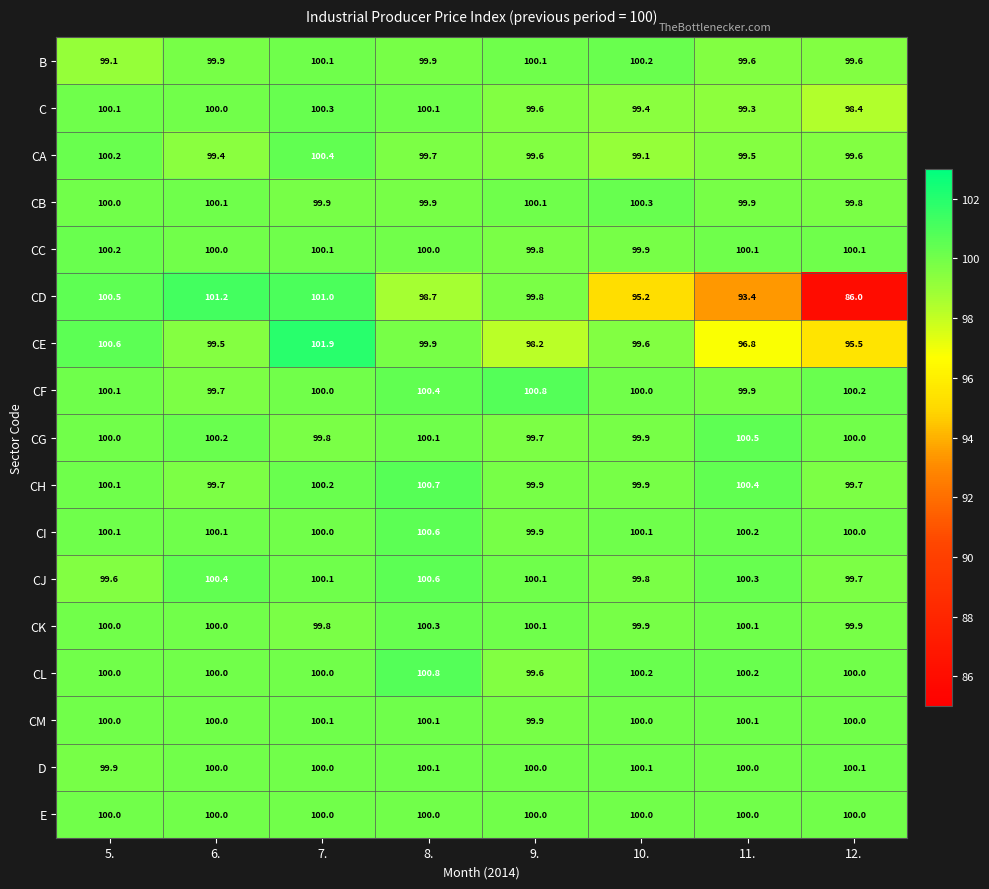

True or false: CH has a value of 99.7 at 12..

True